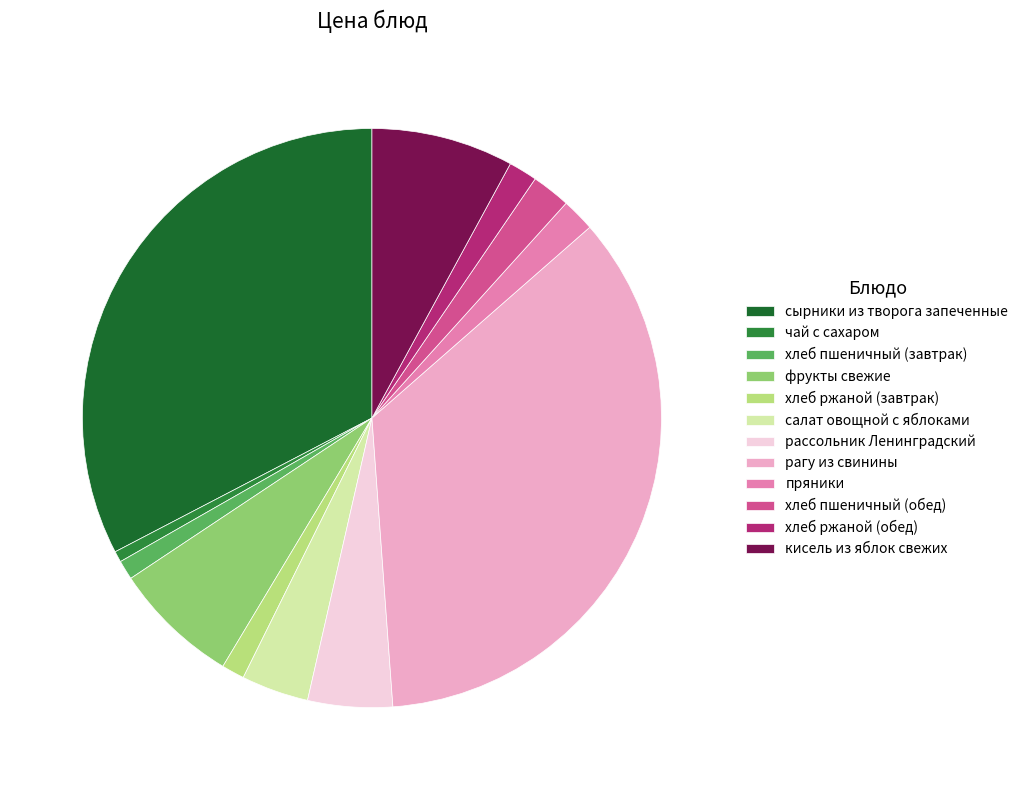

Which slice is the largest?

рагу из свинины